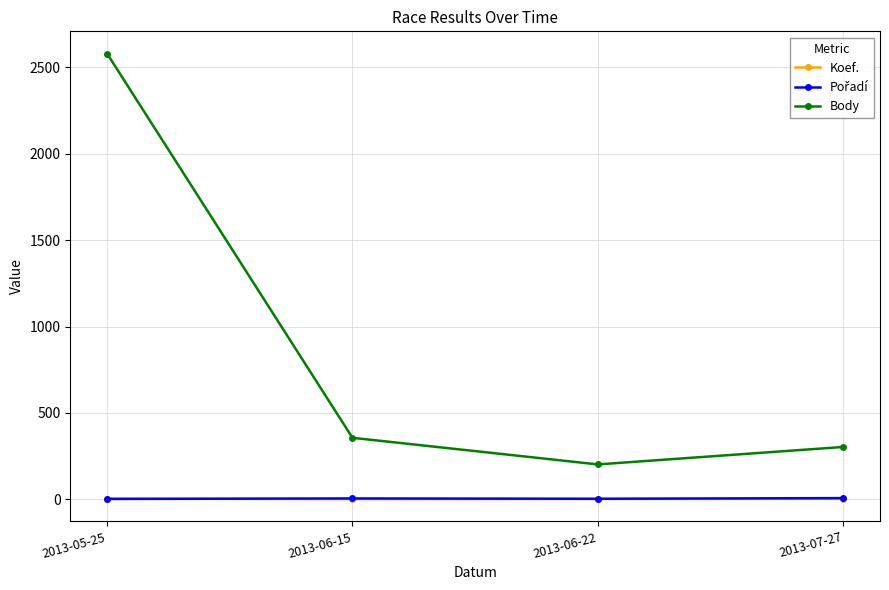

Which series changed the most between 2013-05-25 and 2013-06-22?

Body